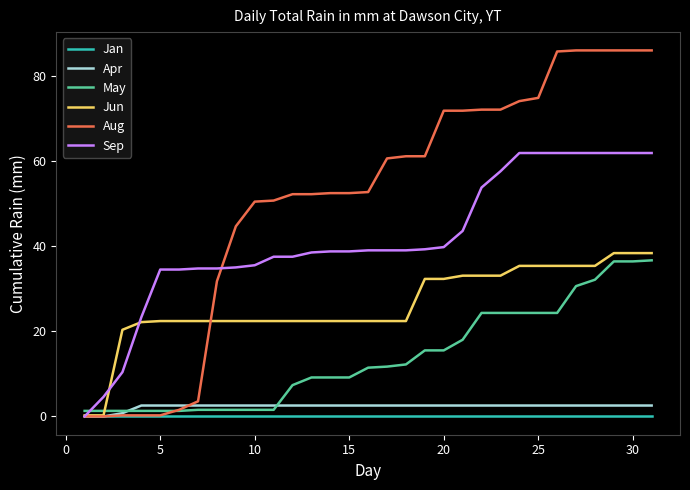

What is the highest value of the Aug series?

86.0